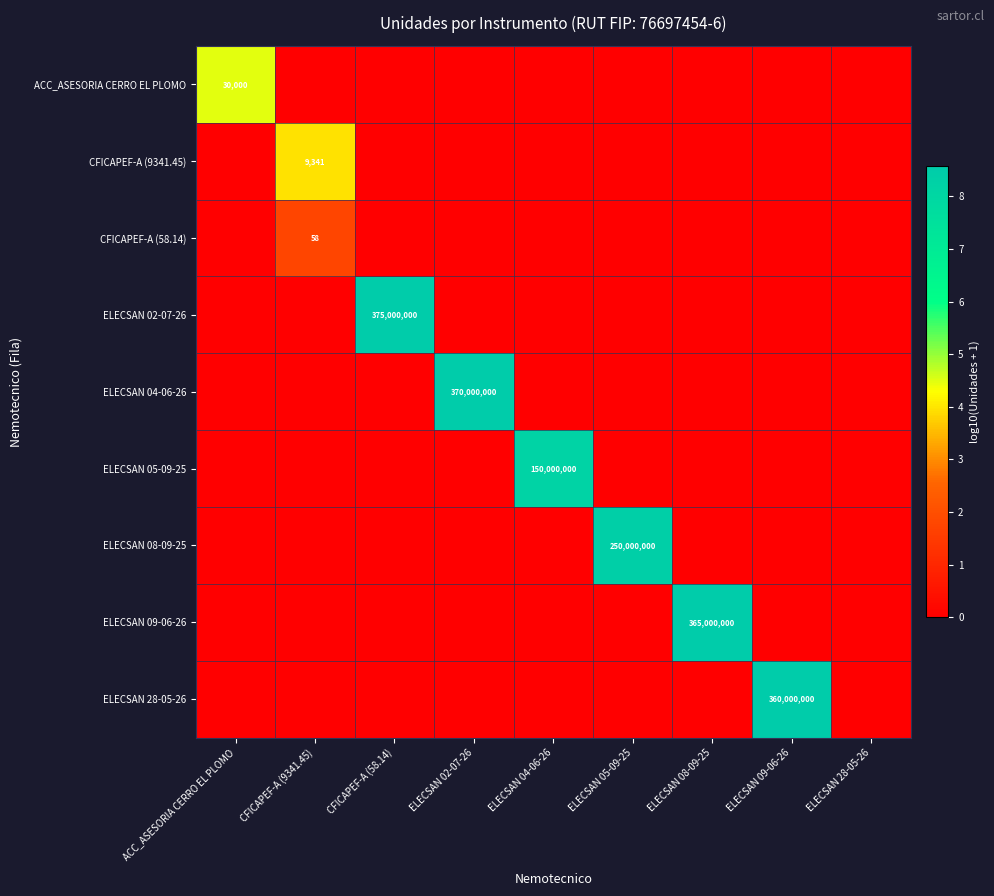

Is it true that ELECSAN 05-09-25 equals 5.1 at CFICAPEF-A (58.14)?

False